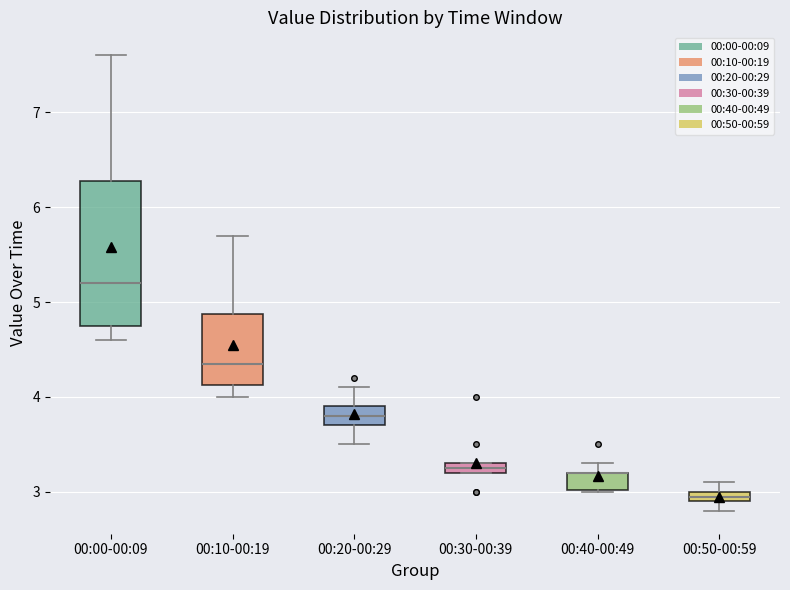

Where is the lower edge of the box for 00:30-00:39 on the y-axis? The values are not printed on the chart, so give them approximately, as read against the axis.

3.2